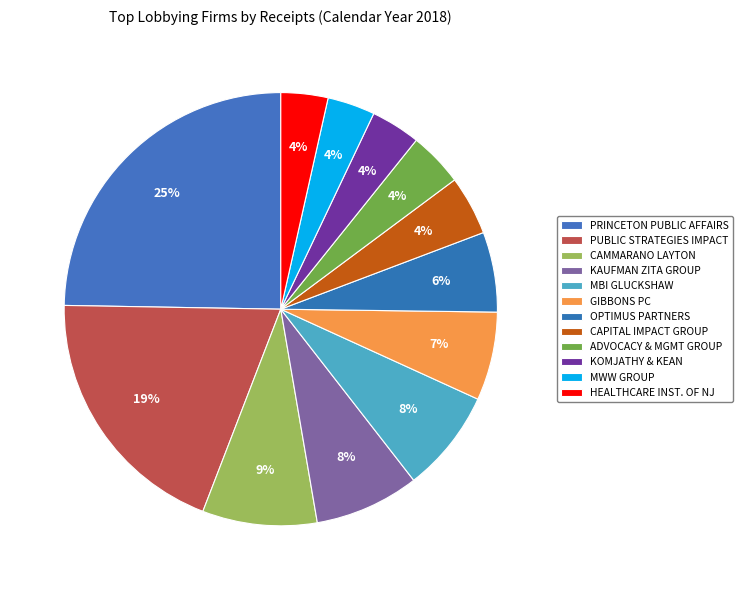

How many segments does this pie chart have?

12